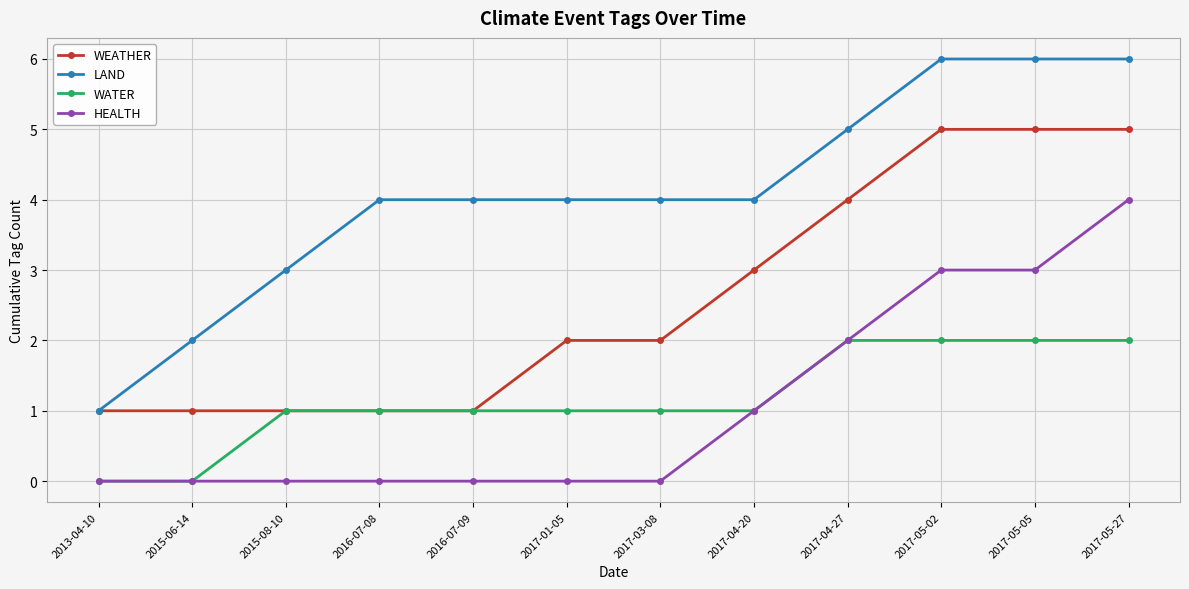

True or false: HEALTH and LAND intersect in this chart.

False